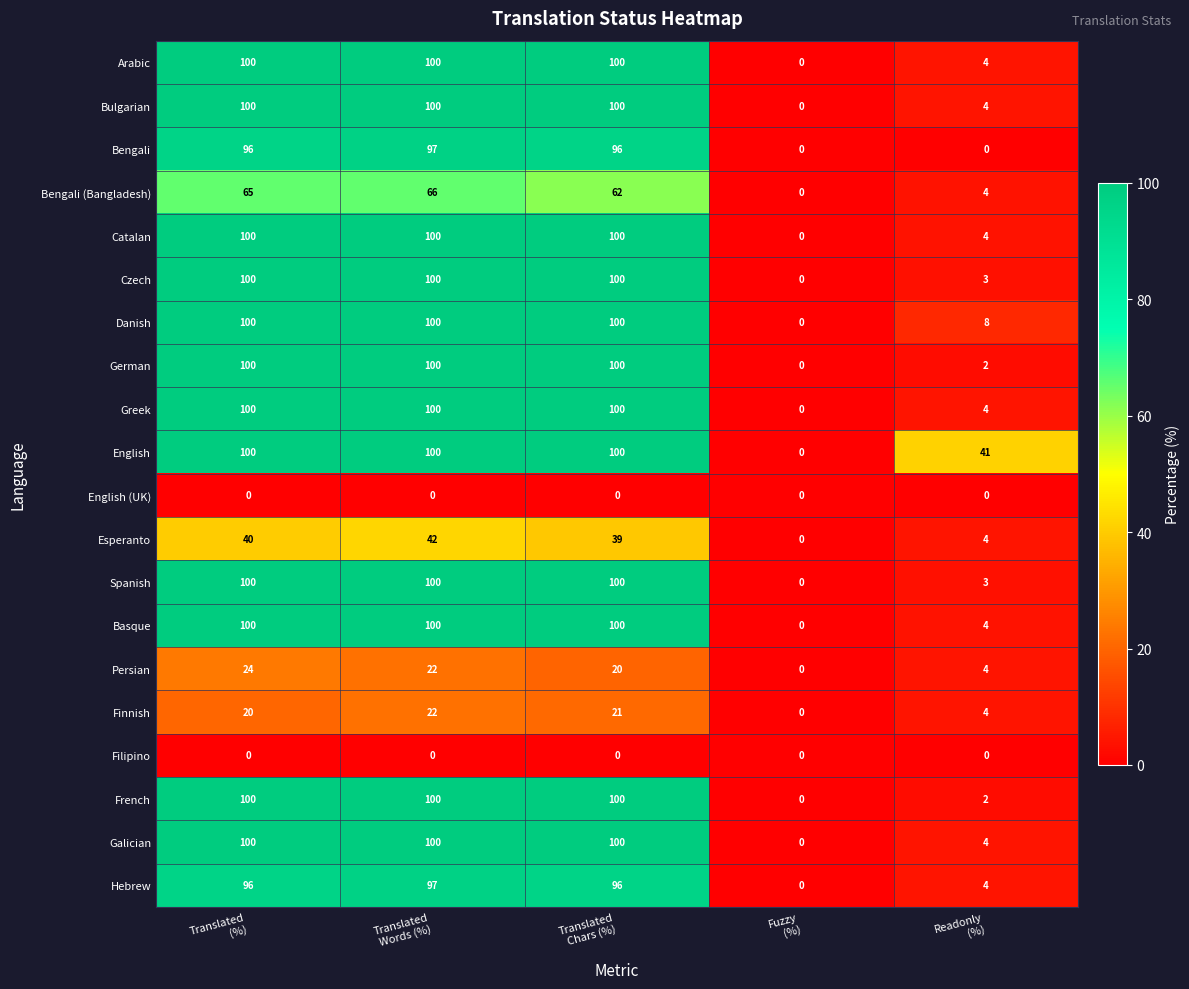

What is the highest value of the Finnish series?

22